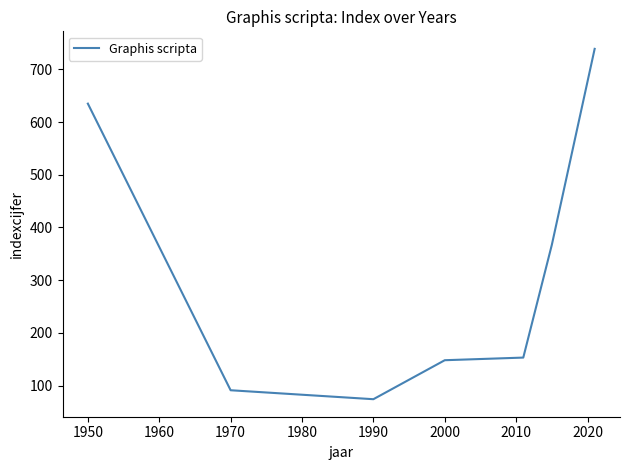

What is the sum of all values?

2207